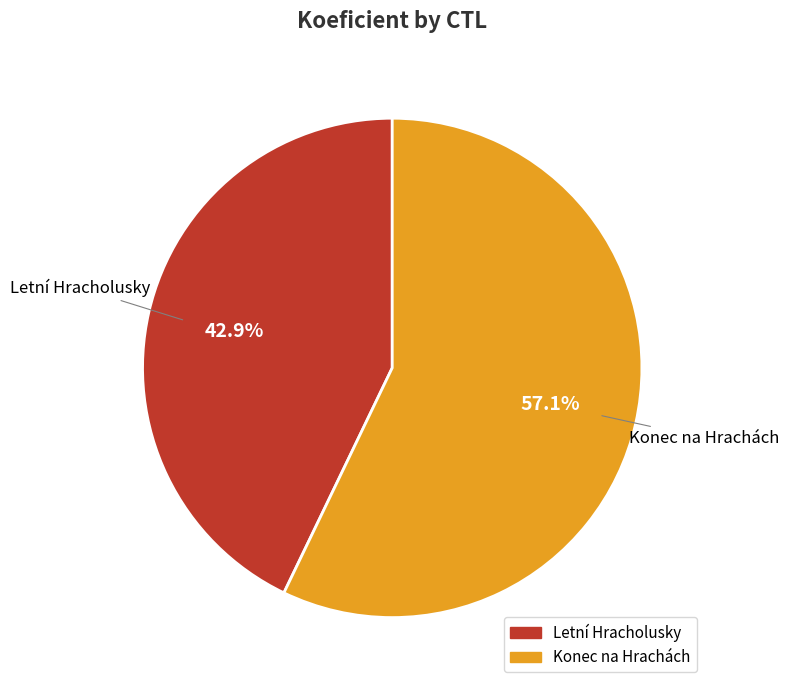

Is there any slice that represents more than half of the pie?

Yes